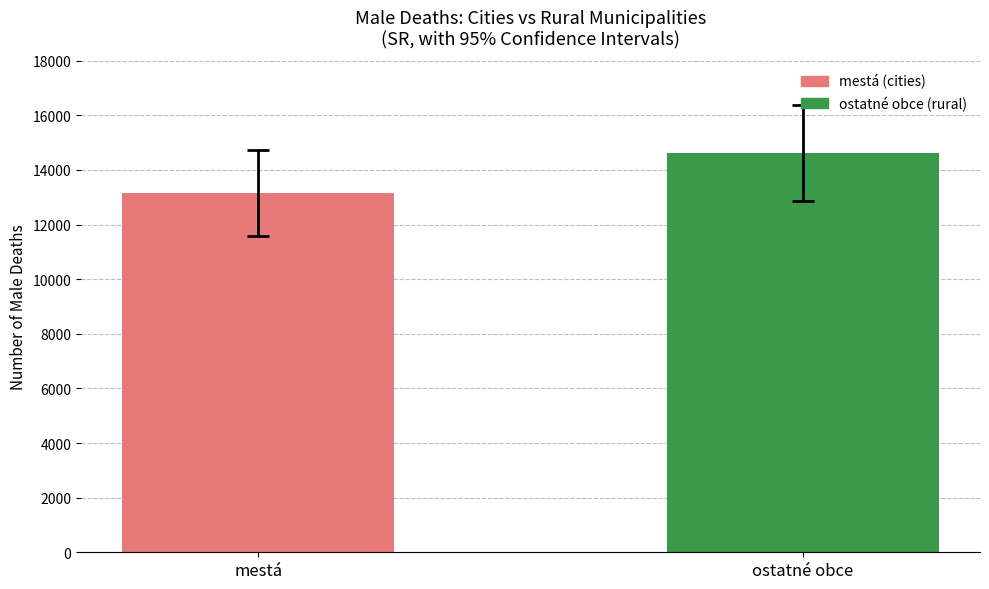

What is the ratio of the value at ostatné obce to the value at mestá?

1.1